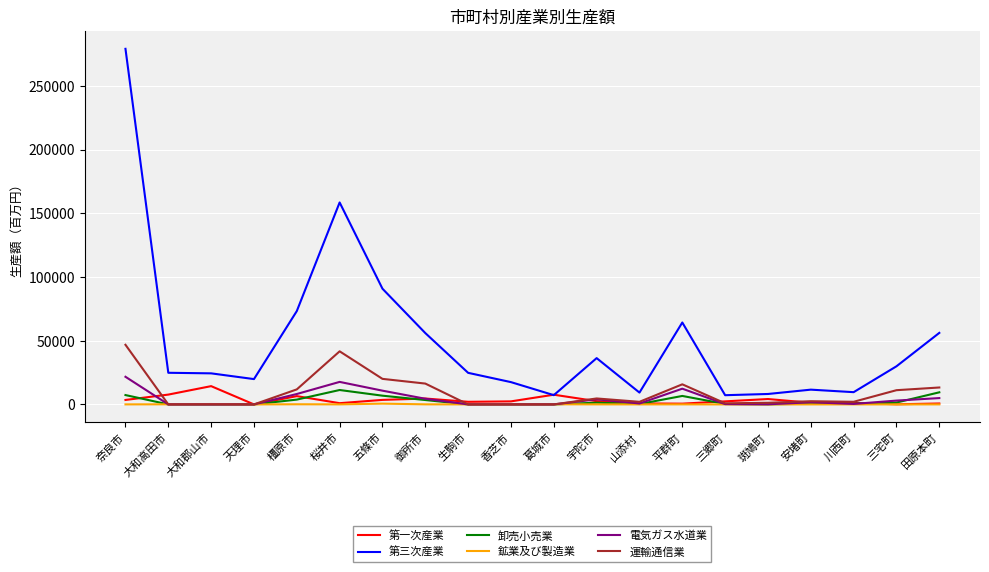

At which label is 第三次産業 closest to 143190?

桜井市